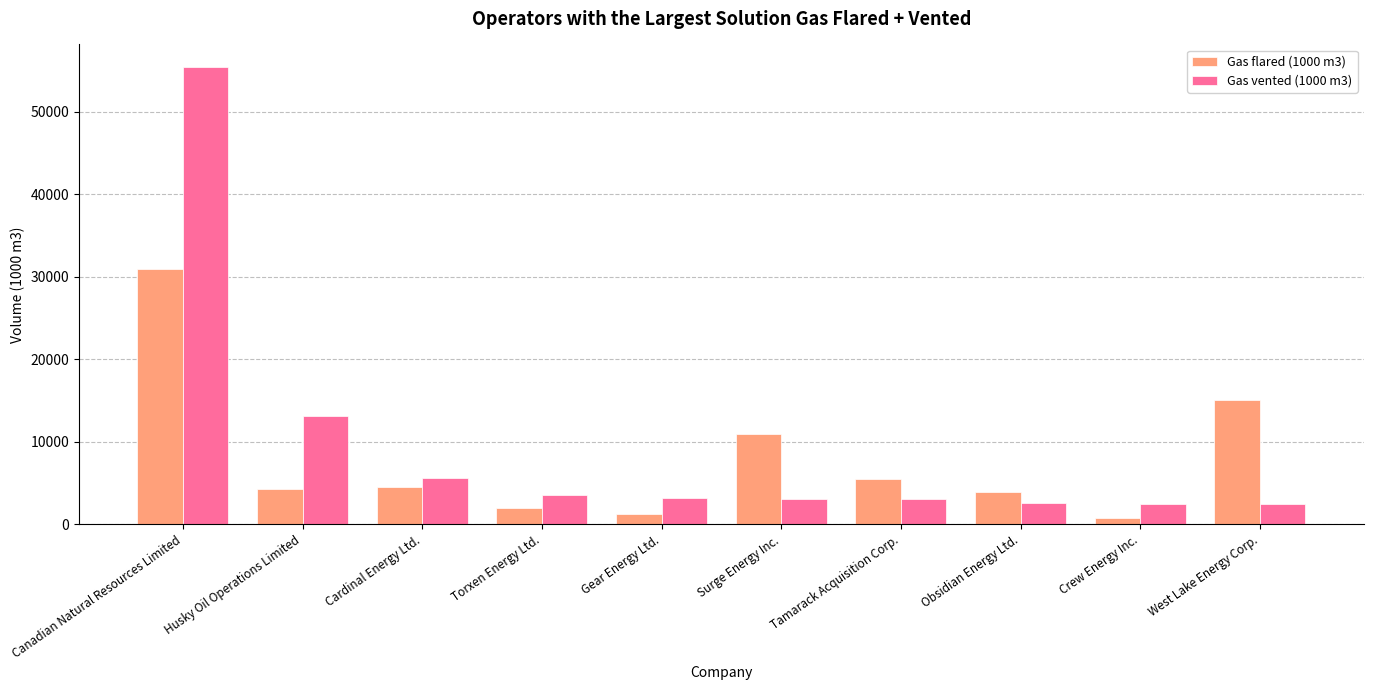

What is the maximum value for Gas vented (1000 m3)?

55359.1